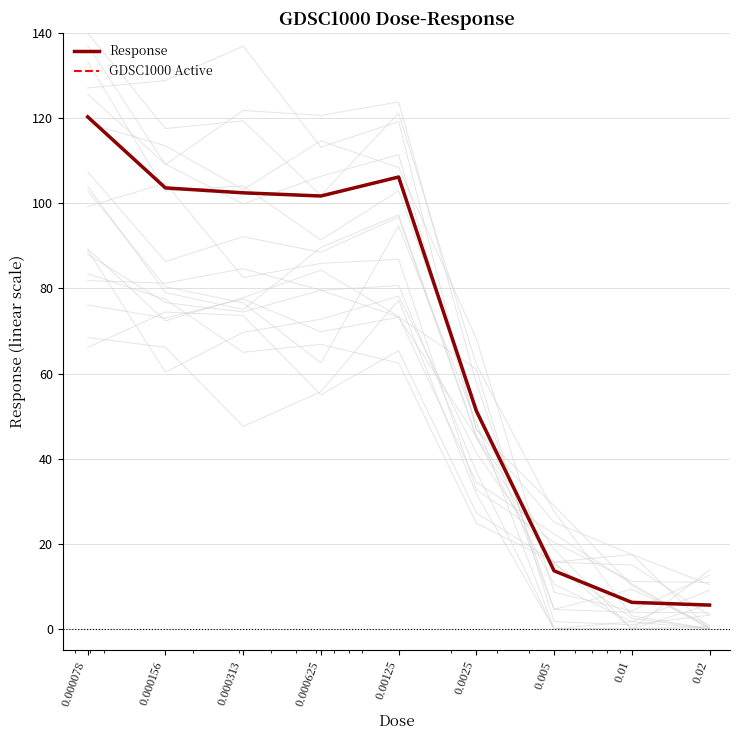

At which label is GDSC1000 Active closest to 62?

0.0025